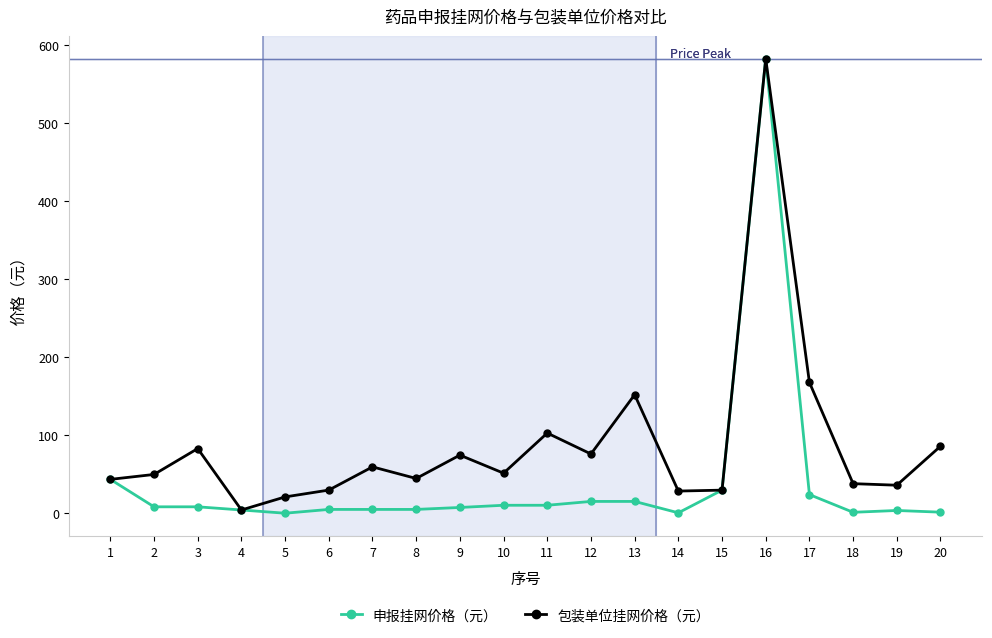

Which series changed the most between 5 and 9?

包装单位挂网价格（元）